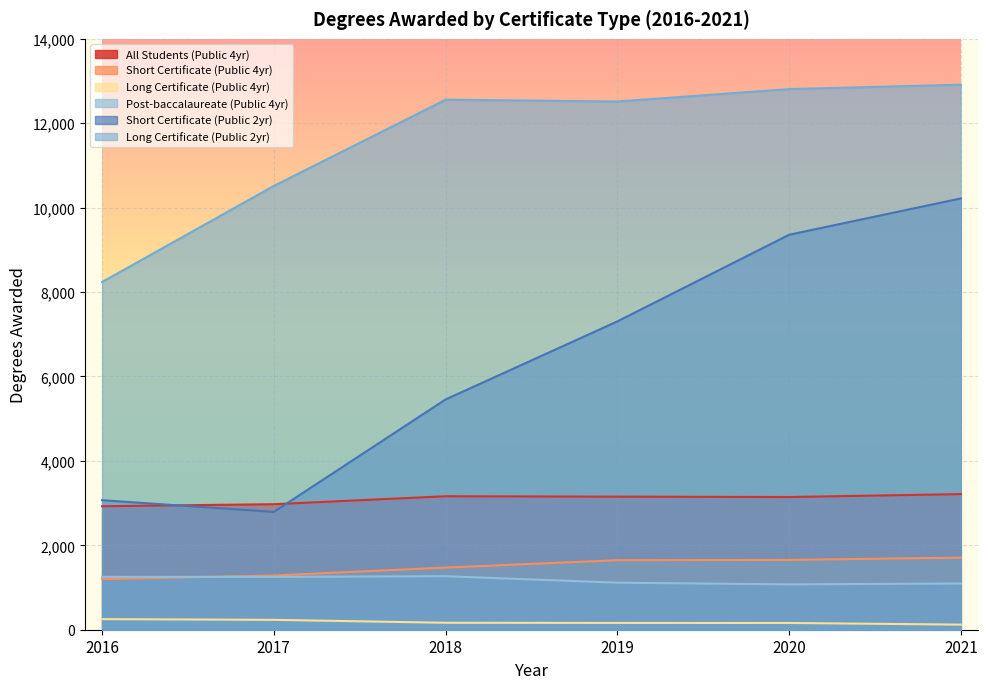

What is the sum of the All Students (Public 4yr) values at 2017 and 2016?

5900